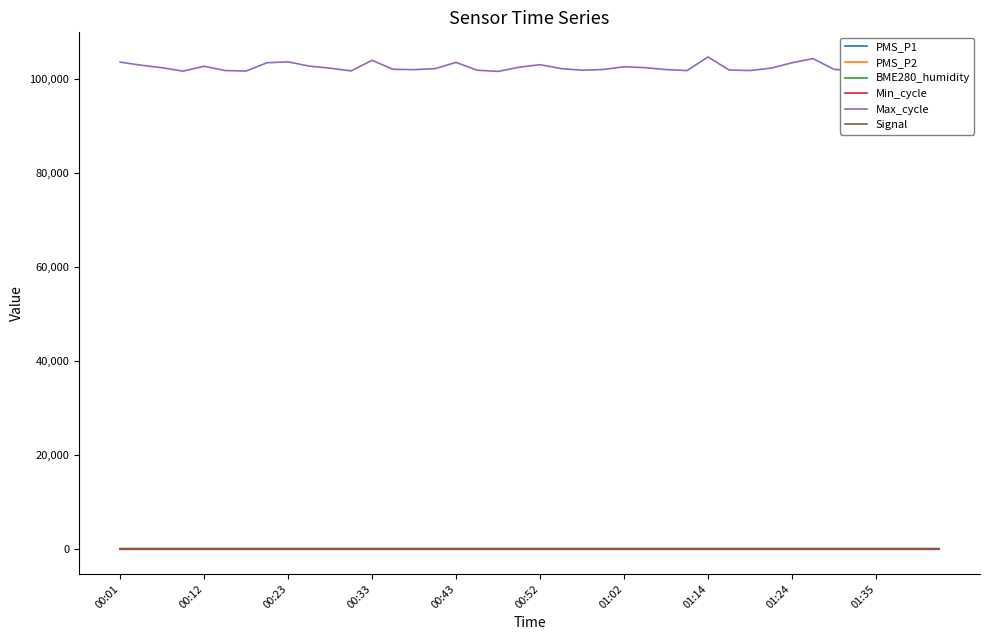

True or false: Min_cycle and Max_cycle intersect in this chart.

False